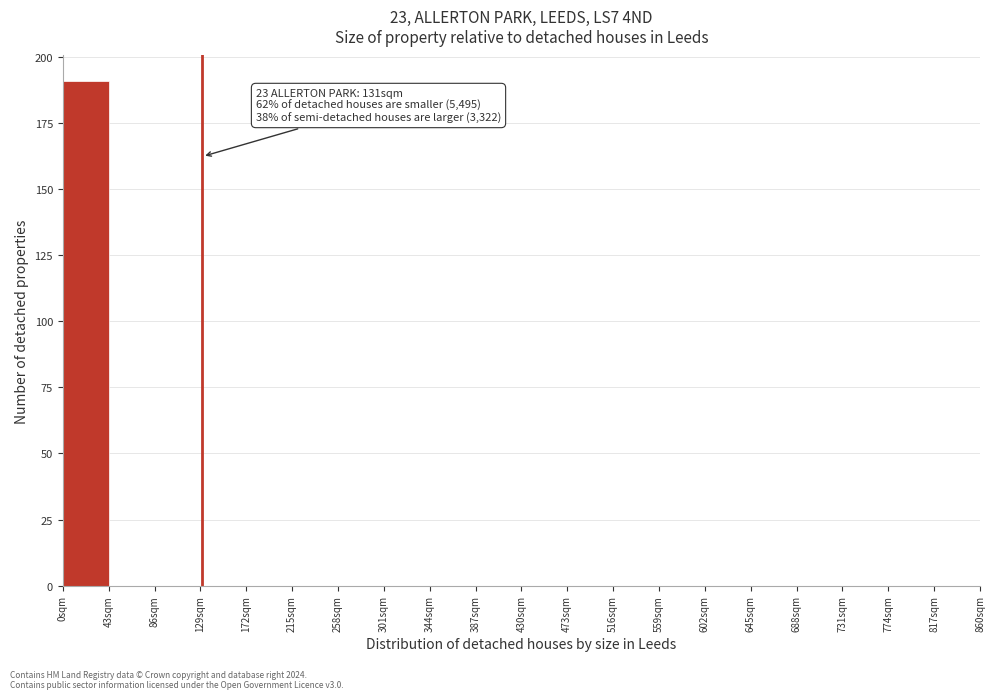

Which range on the x-axis has the tallest bar?

0 to 43